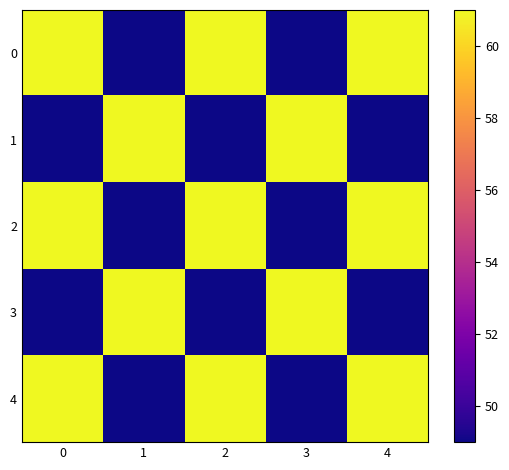

At how many categories does at least one series exceed 54?

5